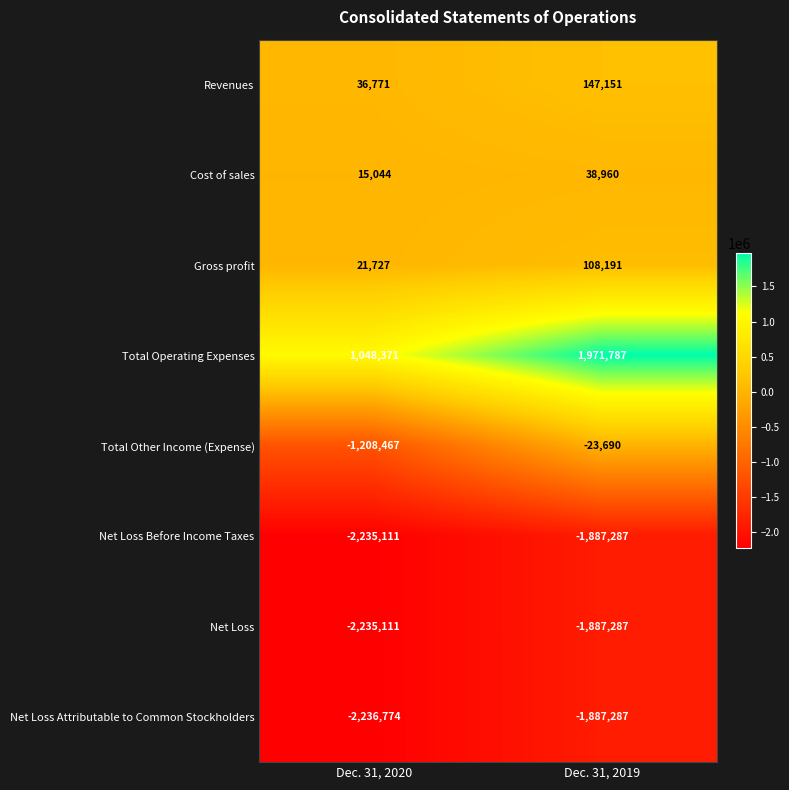

List the labels in order of Gross profit value, largest first.

Dec. 31, 2019, Dec. 31, 2020